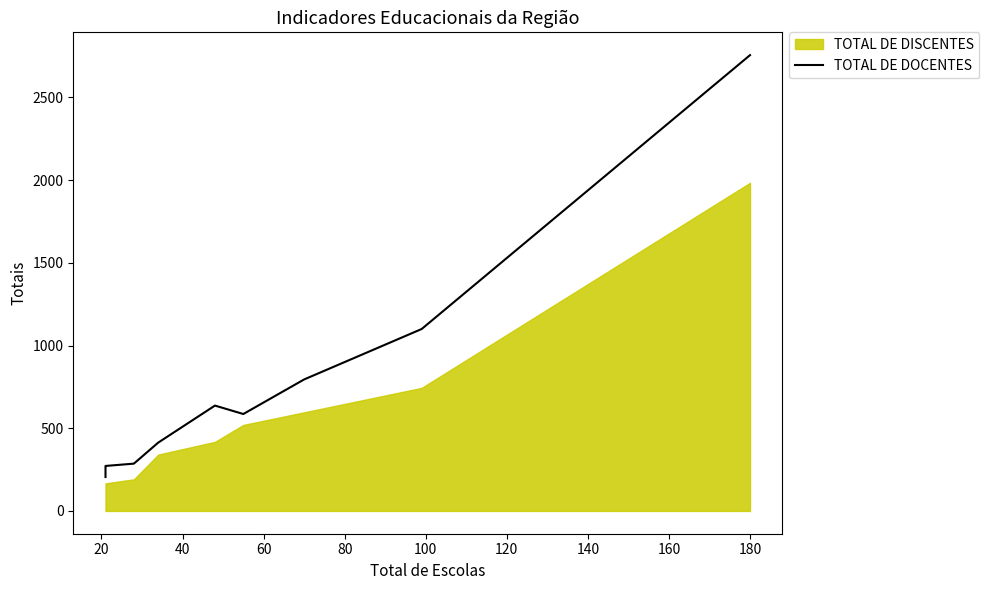

True or false: the data shows 439 at 40.

False